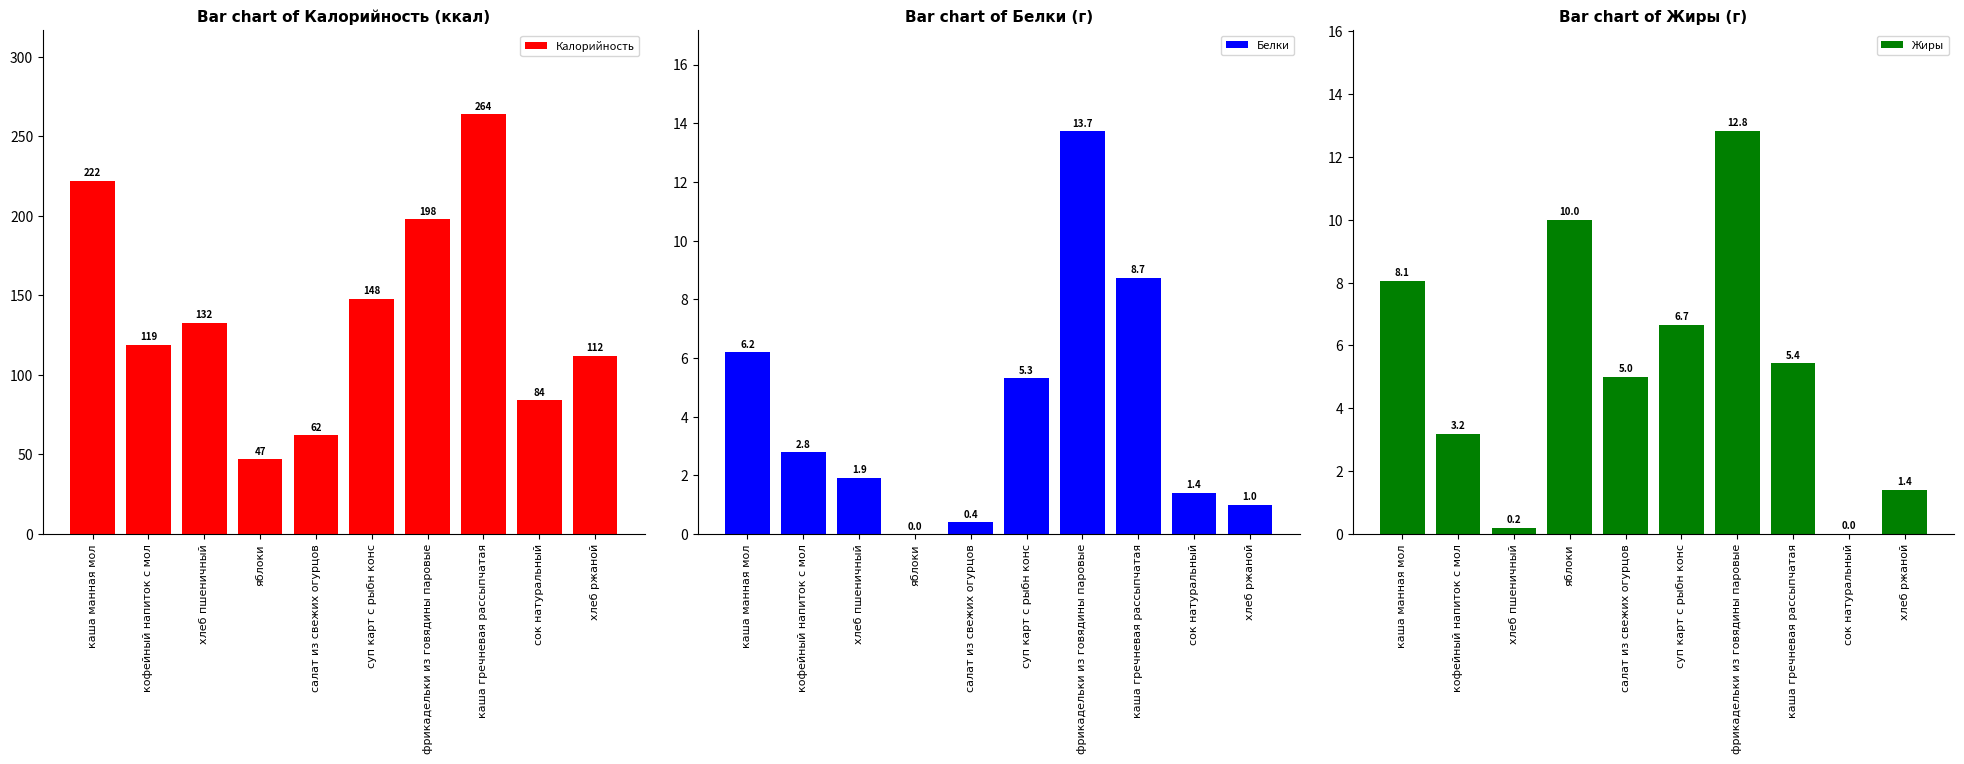

Is it true that Жиры equals 5.4 at фрикадельки из говядины паровые?

False